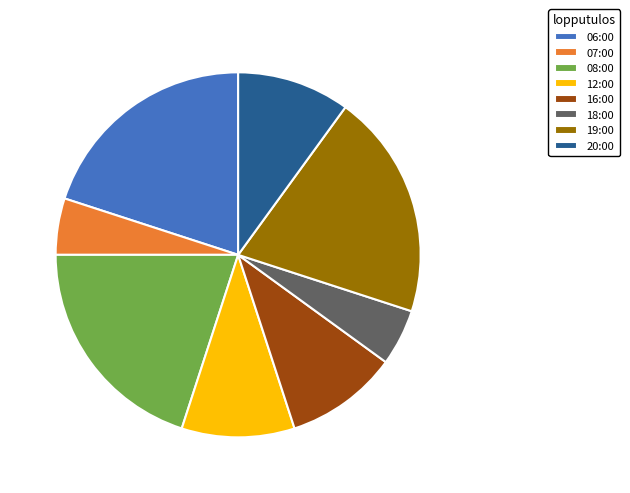

Combined, do 06:00 and 12:00 account for over 50%?

No